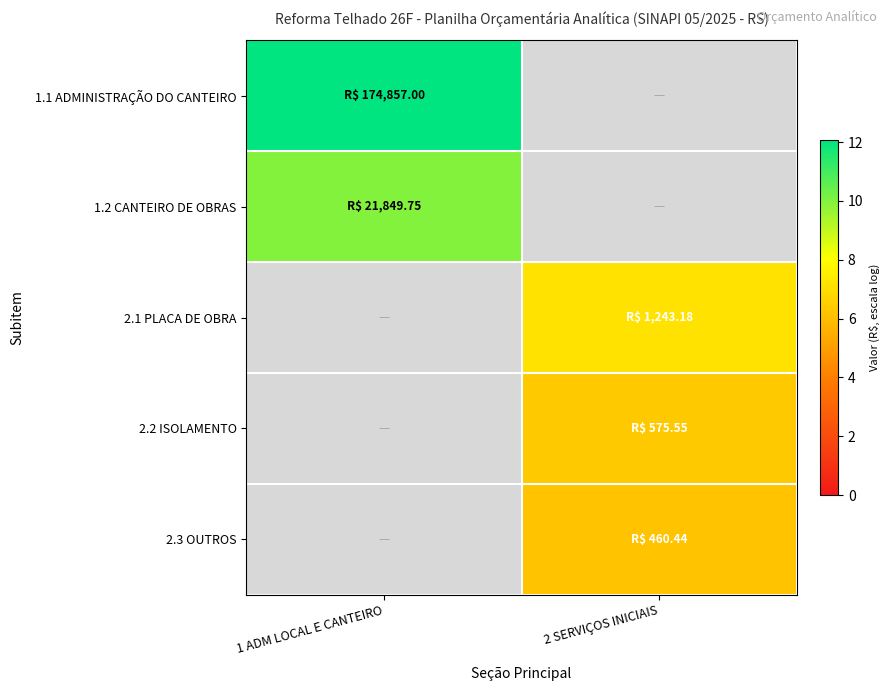

Rank the series by their maximum value, from highest to lowest.

1.1 ADMINISTRAÇÃO DO CANTEIRO, 1.2 CANTEIRO DE OBRAS, 2.1 PLACA DE OBRA, 2.2 ISOLAMENTO, 2.3 OUTROS